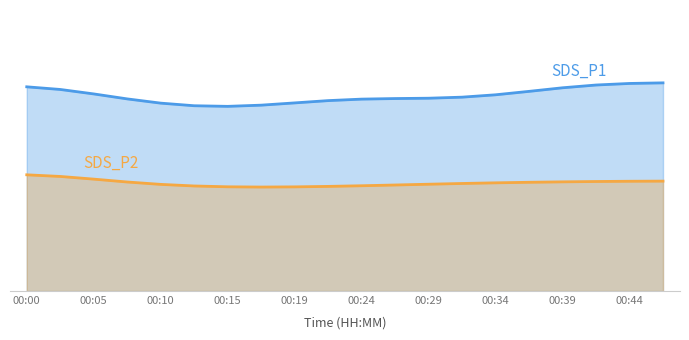

Between 00:05 and 00:27, which series saw the biggest shift?

SDS_P1